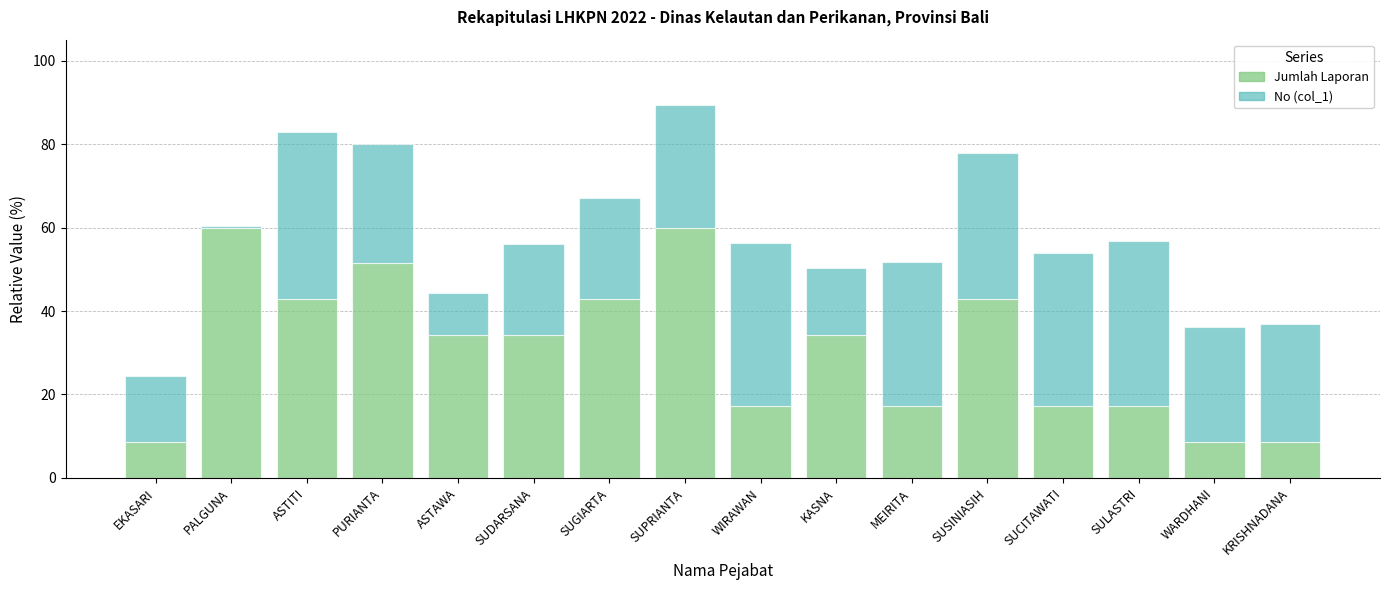

Are the bars grouped side by side (vs. stacked)?

No